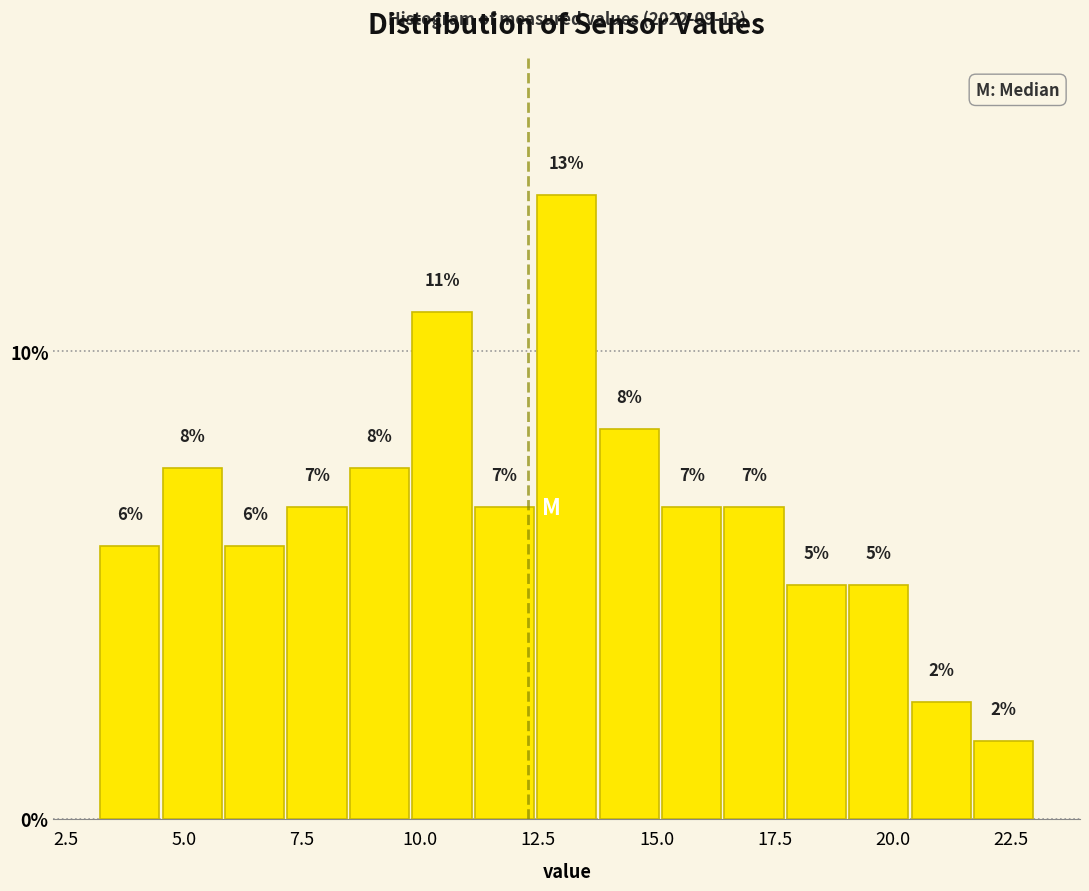

Around what value on the x-axis is the tallest bar? Give the approximate position of its centre, as read against the axis.

13.0